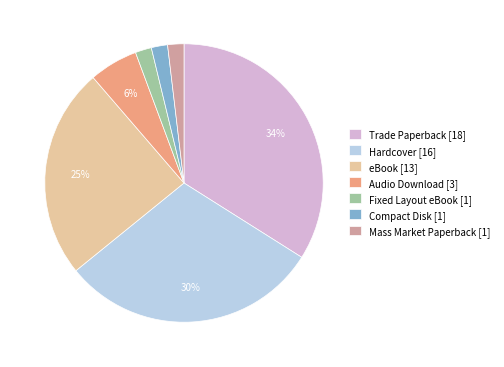

Does Compact Disk account for over 50% of the chart?

No